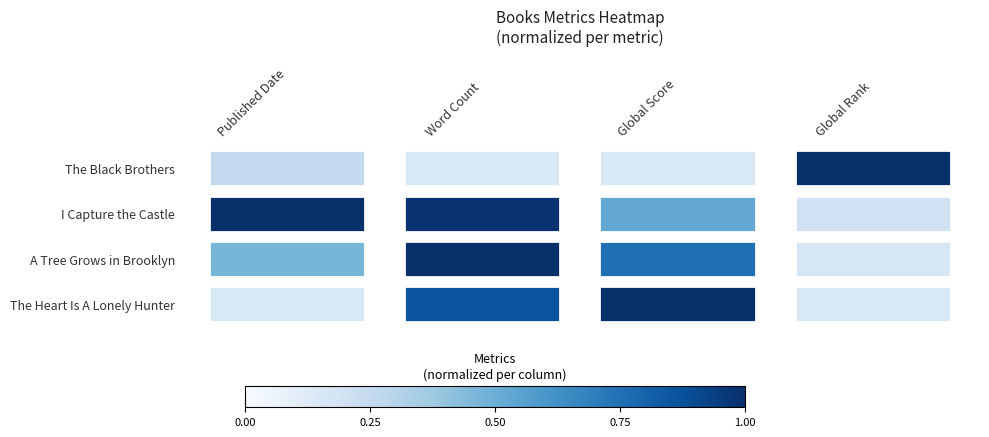

At how many categories does at least one series exceed 0?

4